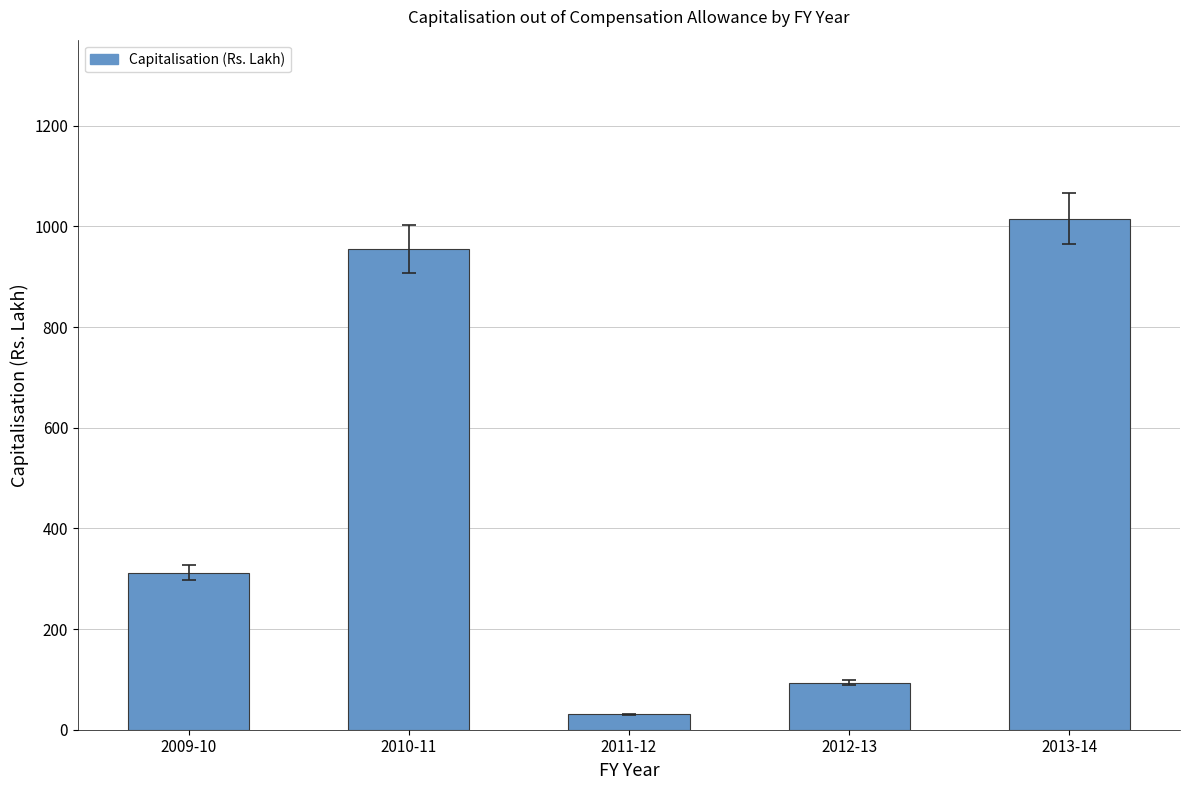

What position from the left is 2011-12?

3